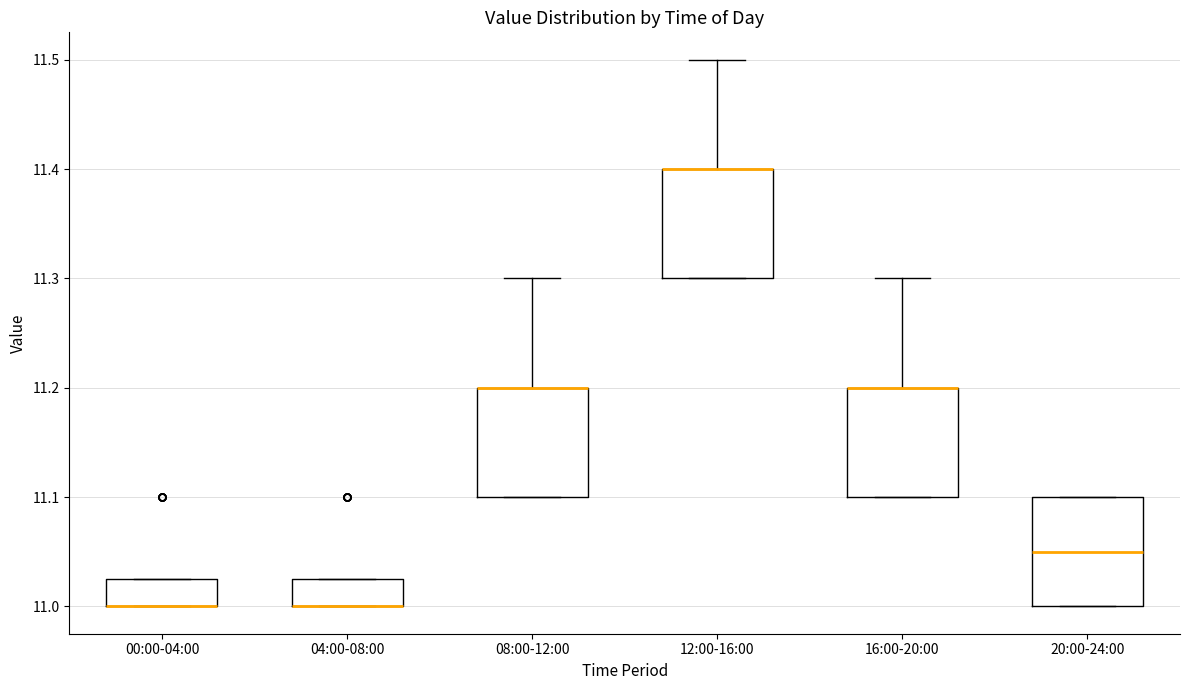

Reading left to right, read every box against the y-axis: the position of its median line, the range the box covers, and the ends of its whiskers. The values are not printed on the chart, so give them approximately, as read against the axis.

00:00-04:00: median 11.00 (drawn on the box's lower edge), box 11.00 to 11.03, whiskers 11.00 to 11.03
04:00-08:00: median 11.00 (drawn on the box's lower edge), box 11.00 to 11.03, whiskers 11.00 to 11.03
08:00-12:00: median 11.20 (drawn on the box's upper edge), box 11.10 to 11.20, whiskers 11.10 to 11.30
12:00-16:00: median 11.40 (drawn on the box's upper edge), box 11.30 to 11.40, whiskers 11.30 to 11.50
16:00-20:00: median 11.20 (drawn on the box's upper edge), box 11.10 to 11.20, whiskers 11.10 to 11.30
20:00-24:00: median 11.05, box 11.00 to 11.10, whiskers 11.00 to 11.10